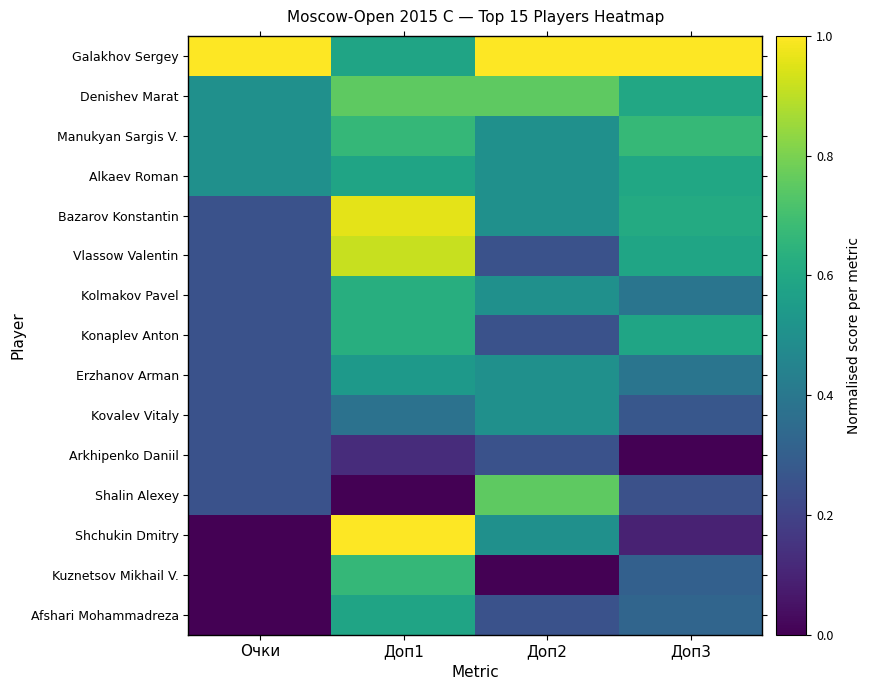

At which category is the sum across all series the highest?

Доп1